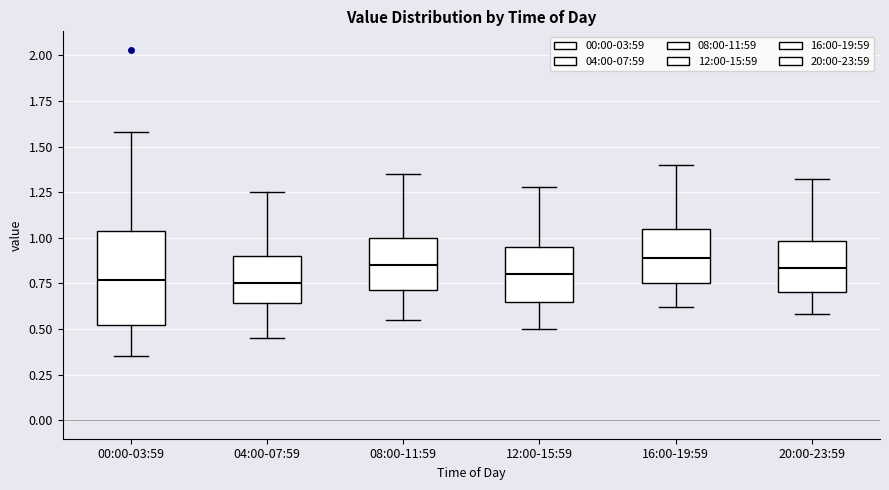

Reading left to right, read every box against the y-axis: the position of its median line, the range the box covers, and the ends of its whiskers. The values are not printed on the chart, so give them approximately, as read against the axis.

00:00-03:59: median 0.75, box 0.50 to 1.05, whiskers 0.35 to 1.60
04:00-07:59: median 0.75, box 0.65 to 0.90, whiskers 0.45 to 1.25
08:00-11:59: median 0.85, box 0.70 to 1.00, whiskers 0.55 to 1.35
12:00-15:59: median 0.80, box 0.65 to 0.95, whiskers 0.50 to 1.30
16:00-19:59: median 0.90, box 0.75 to 1.05, whiskers 0.60 to 1.40
20:00-23:59: median 0.85, box 0.70 to 1.00, whiskers 0.60 to 1.30